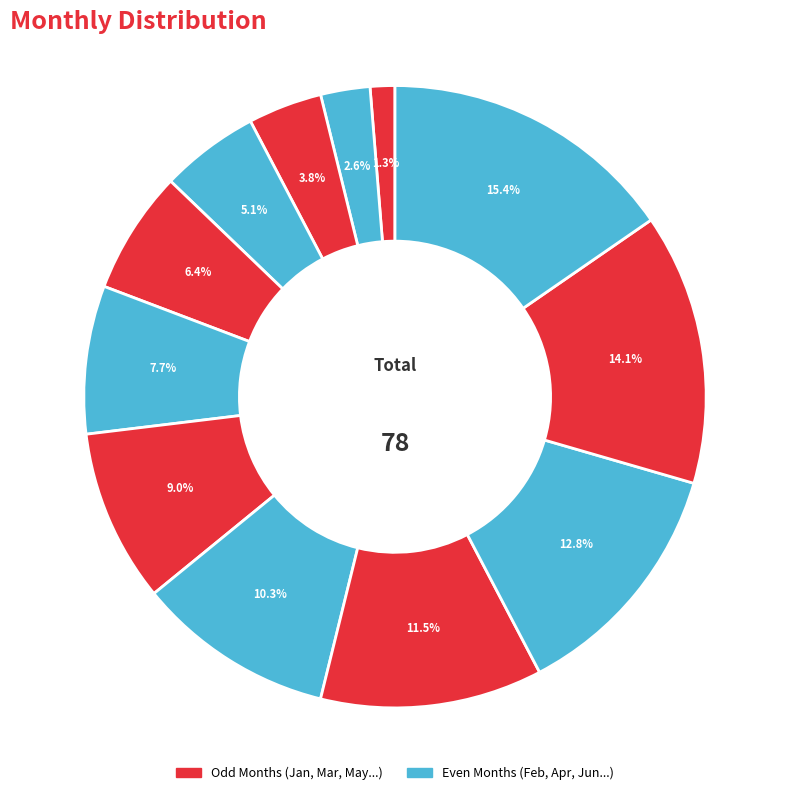

Count the number of slices in the pie.

12